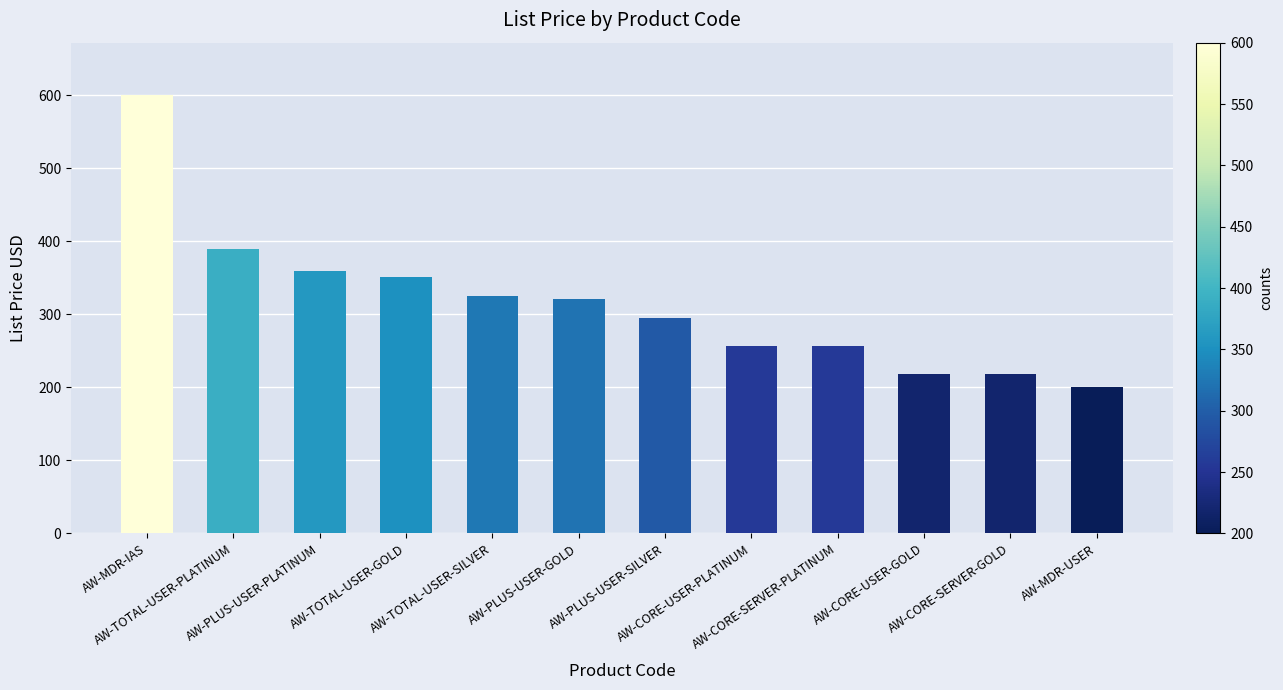

What is the ratio of the value at AW-MDR-IAS to the value at AW-MDR-USER?

3.0